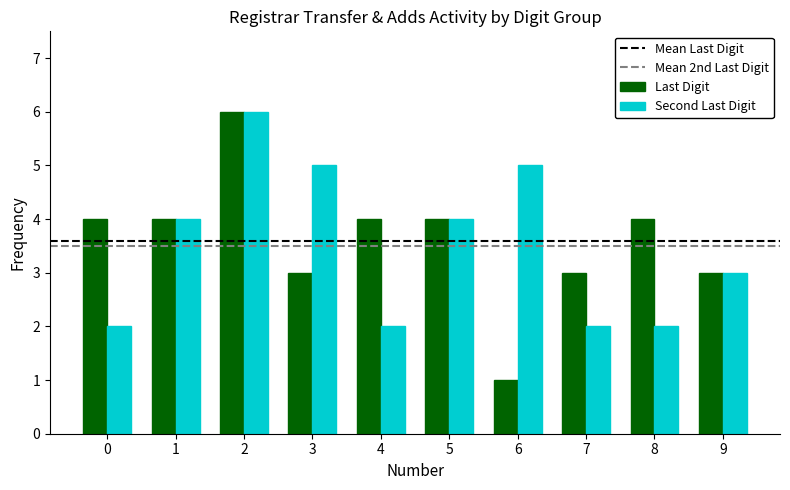

What is the greatest value displayed?

6